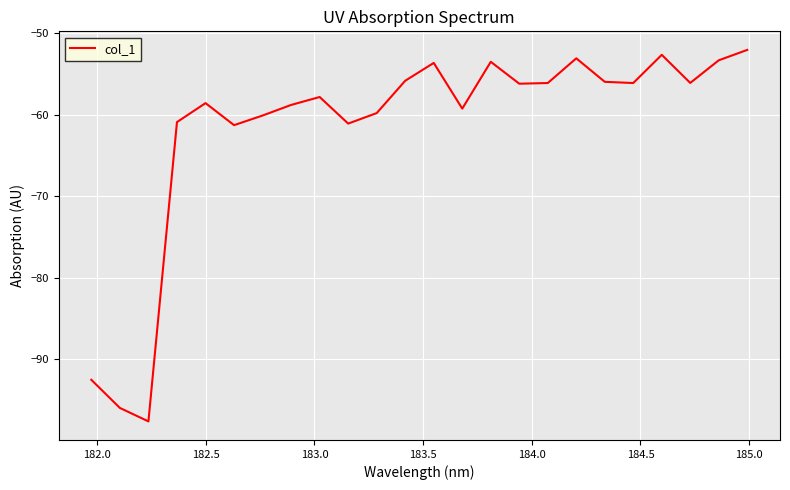

What is the sum of all values?

-1477.8